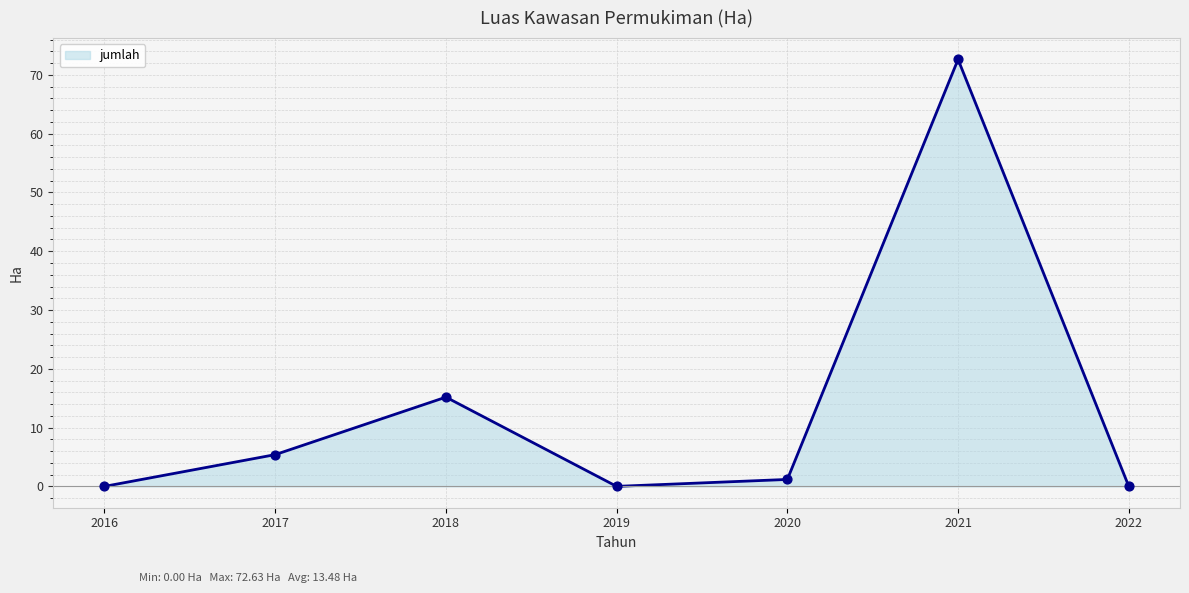

Approximately how many times larger is the value at 2017 compared to 2018?

0.4